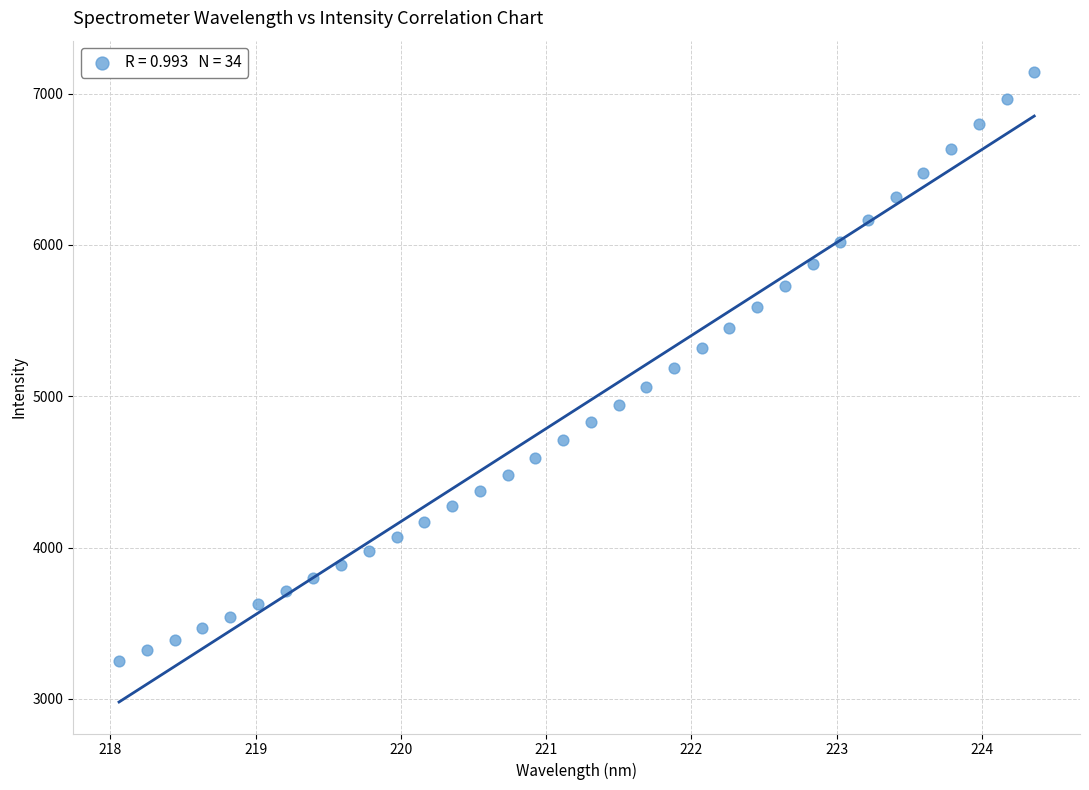

What is the range of Y values (max minus min)?

3894.1